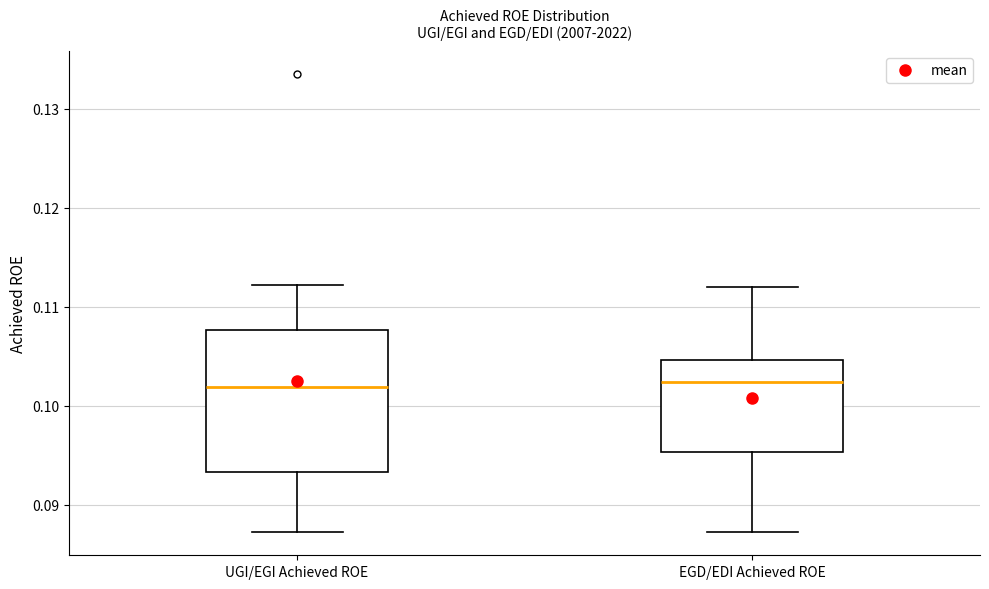

Reading left to right, transcribe this box plot: for each box, give where its median line is, the range the box spans, and where its two whiskers end, as read against the y-axis. The values are not printed on the chart, so give them approximately, as read against the axis.

UGI/EGI Achieved ROE: median 0.102, box 0.093 to 0.108, whiskers 0.087 to 0.112
EGD/EDI Achieved ROE: median 0.102, box 0.095 to 0.105, whiskers 0.087 to 0.112